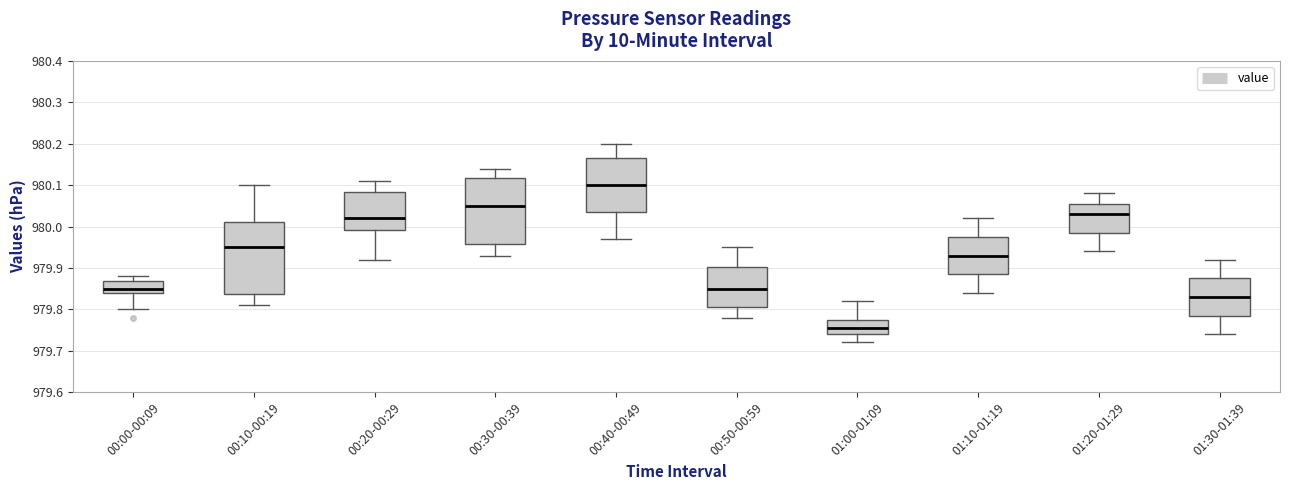

Where is the lower edge of the box for 00:40-00:49 on the y-axis? The values are not printed on the chart, so give them approximately, as read against the axis.

980.04